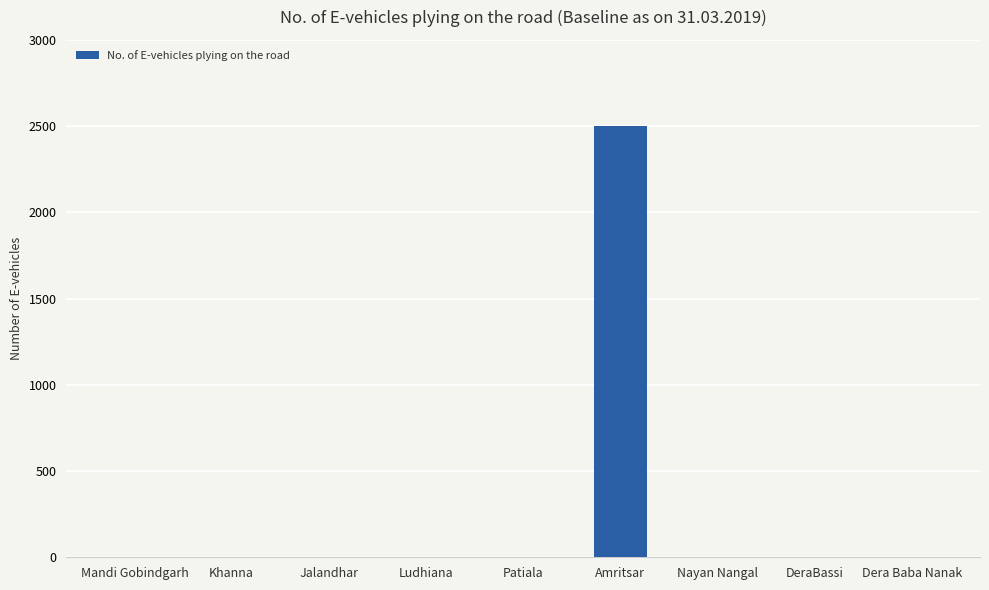

How many series are shown in this chart?

1